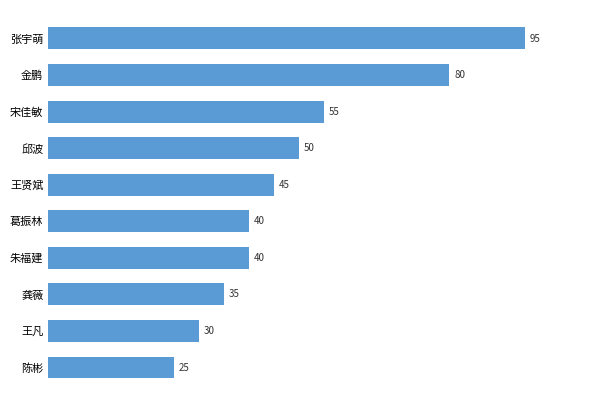

The value at 朱福建 is 17. True or false?

False